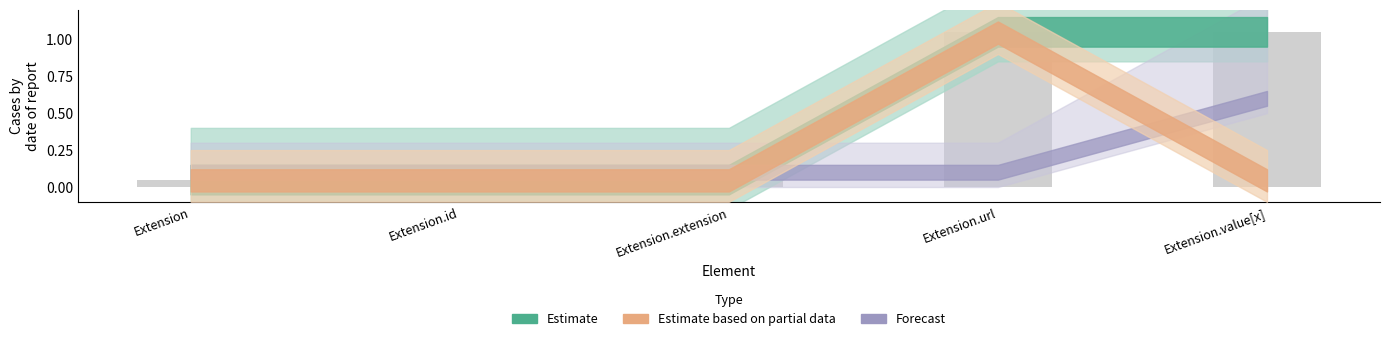

What is the difference between the maximum and minimum values?

1.0